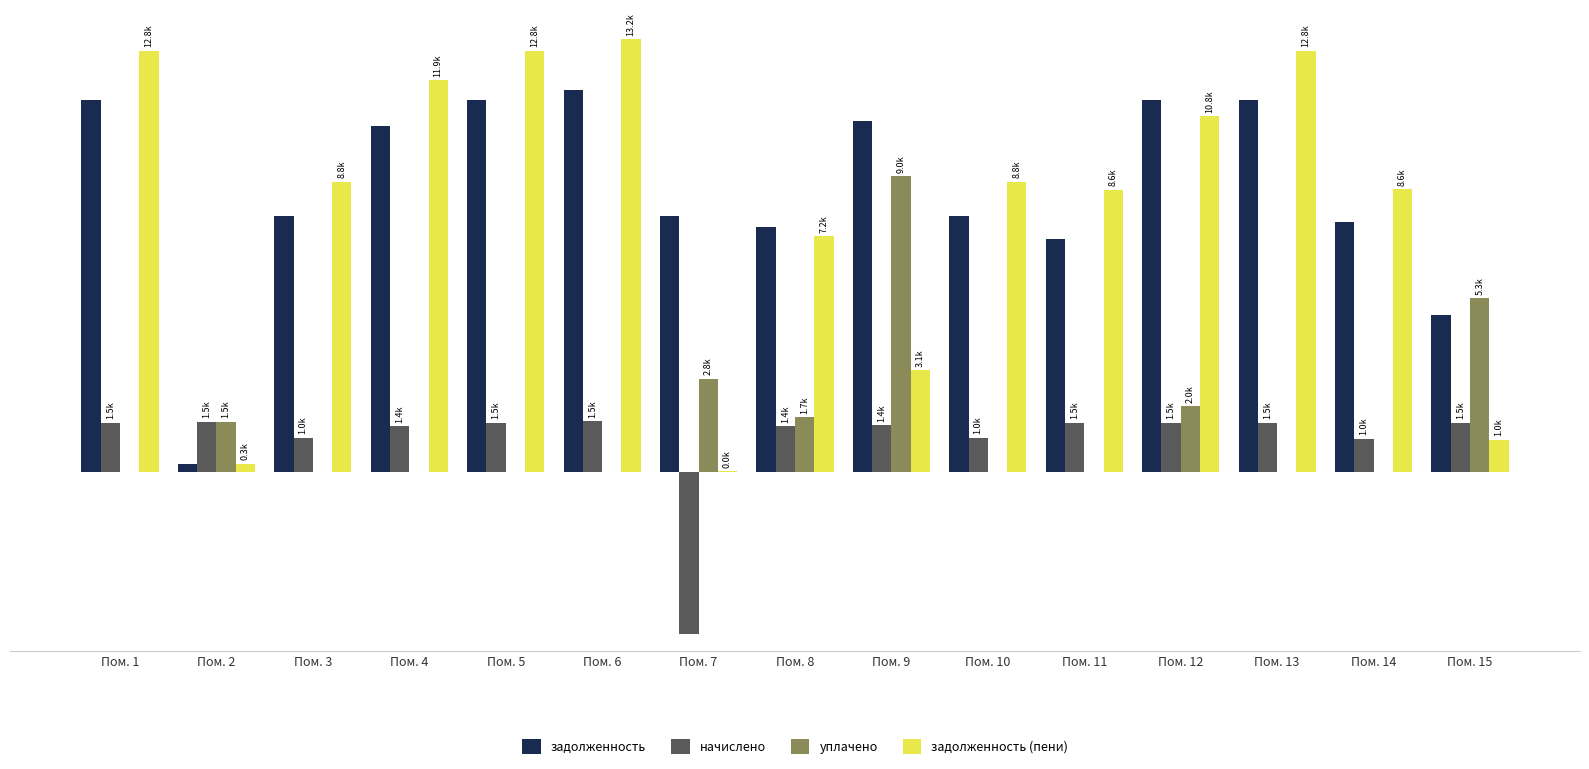

Which series has the largest total across all categories?

задолженность